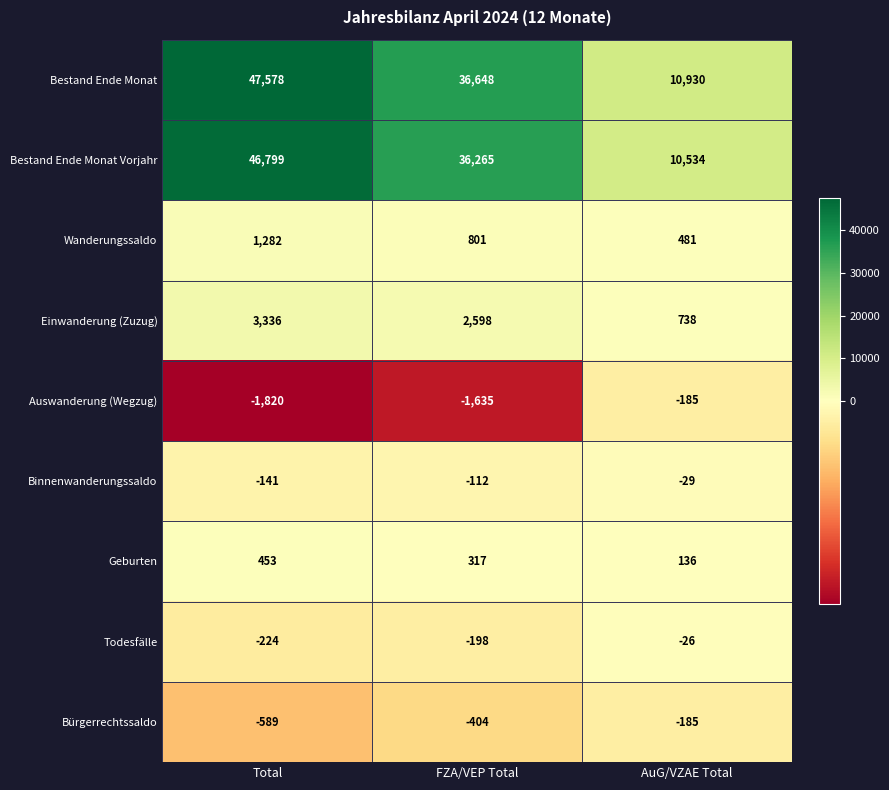

How many Wanderungssaldo values are between 481 and 1282?

3